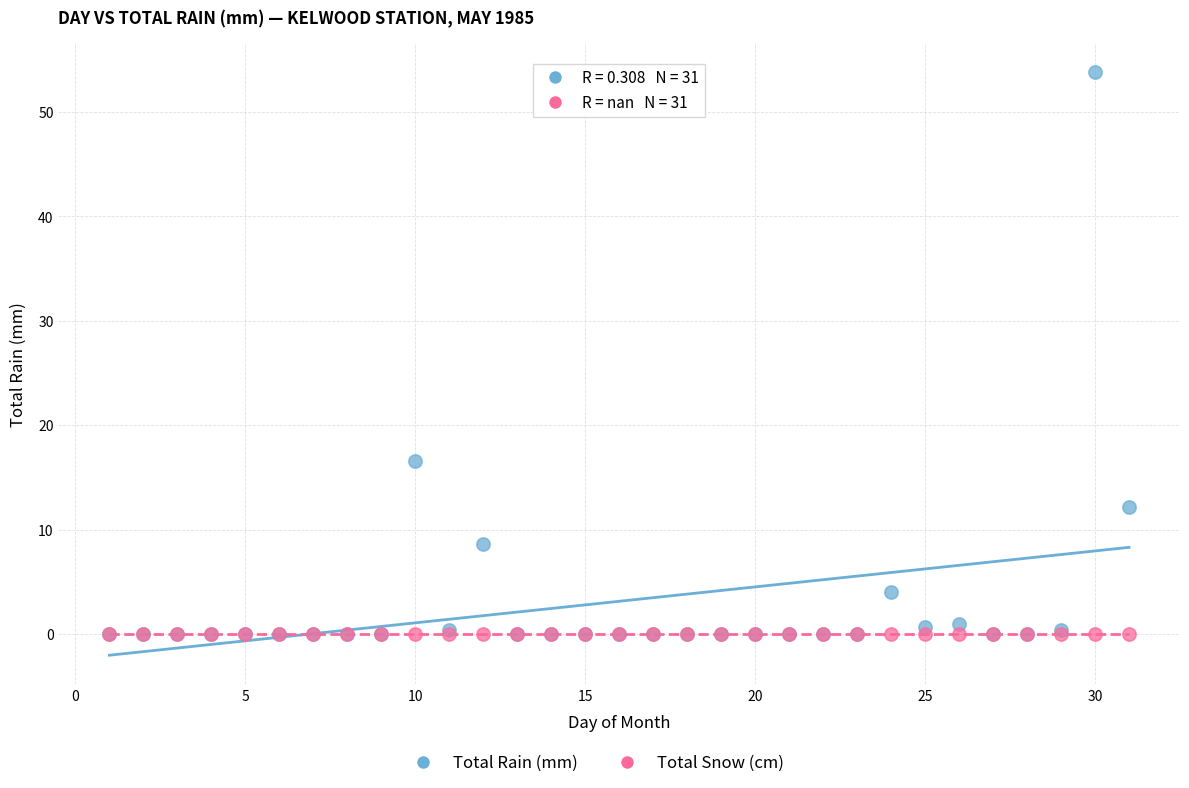

Which series contains the highest Y value?

Total Rain (mm)